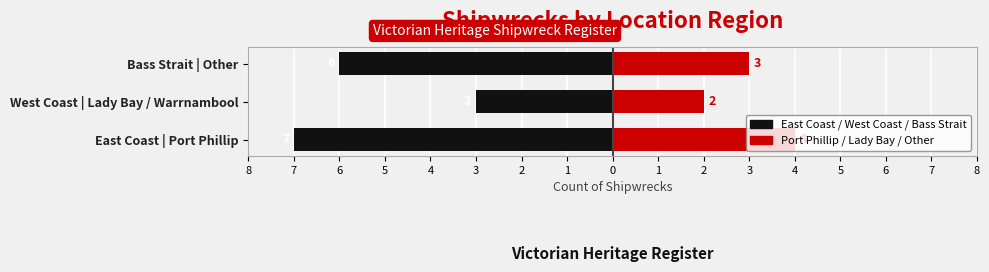

What is the minimum value for East / West / Bass Strait?

-7